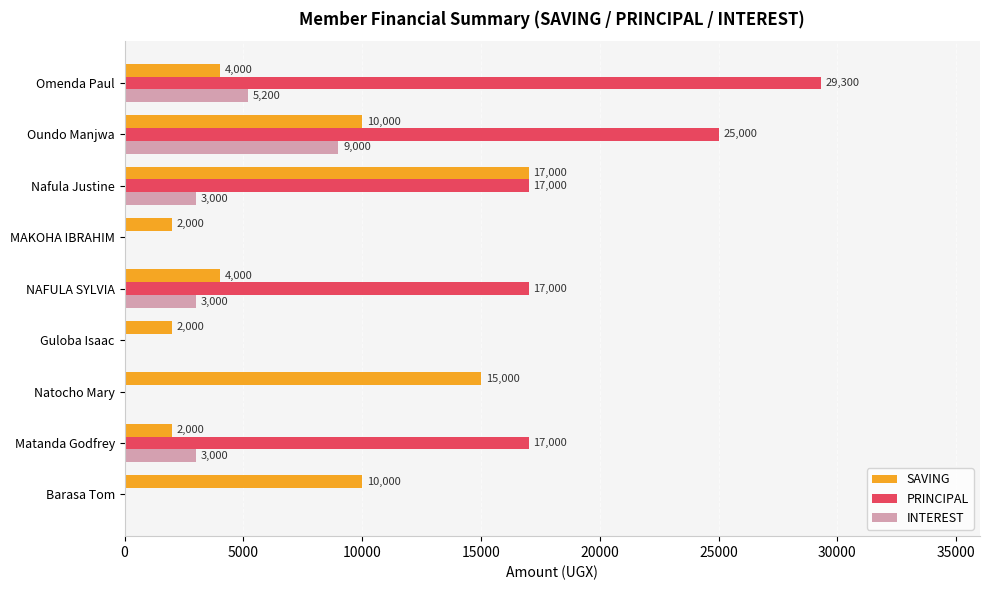

Which series has the largest total across all categories?

PRINCIPAL